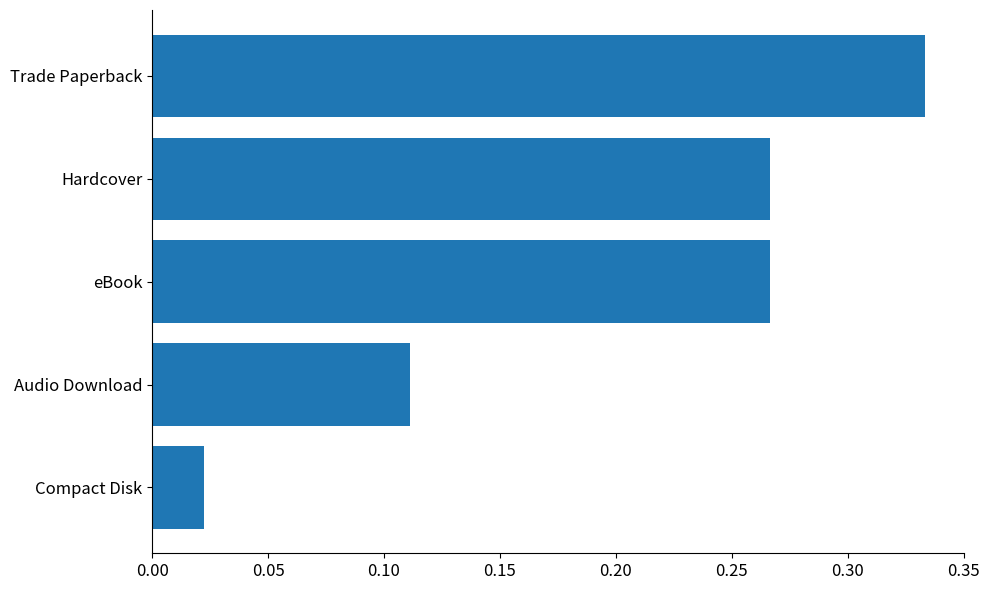

Where is the data nearest to the value 0?

Compact Disk